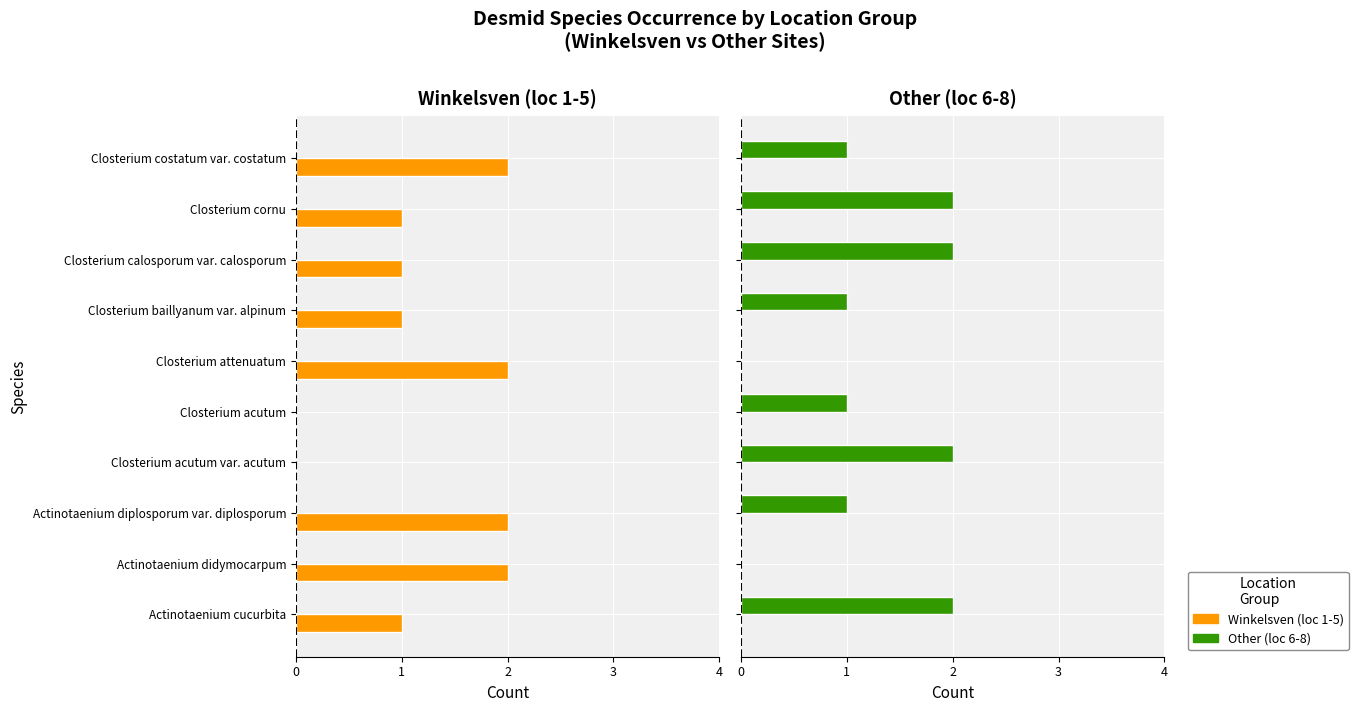

What is the average value of the Winkelsven (loc 1-5) series?

1